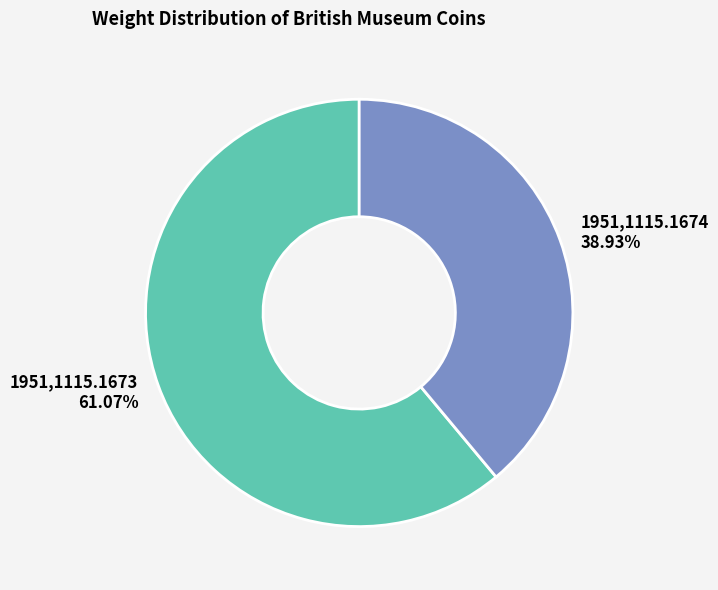

Combined, what portion of the pie is 1951,1115.1674 and 1951,1115.1673?

100.0%